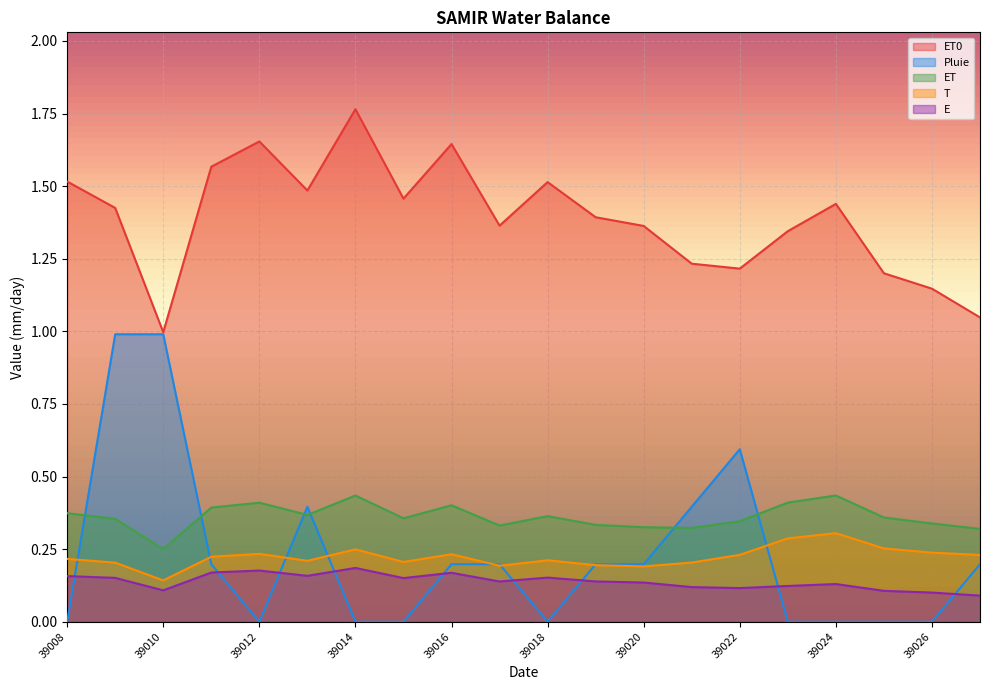

Is it true that Pluie equals 0.4 at 39021?

True